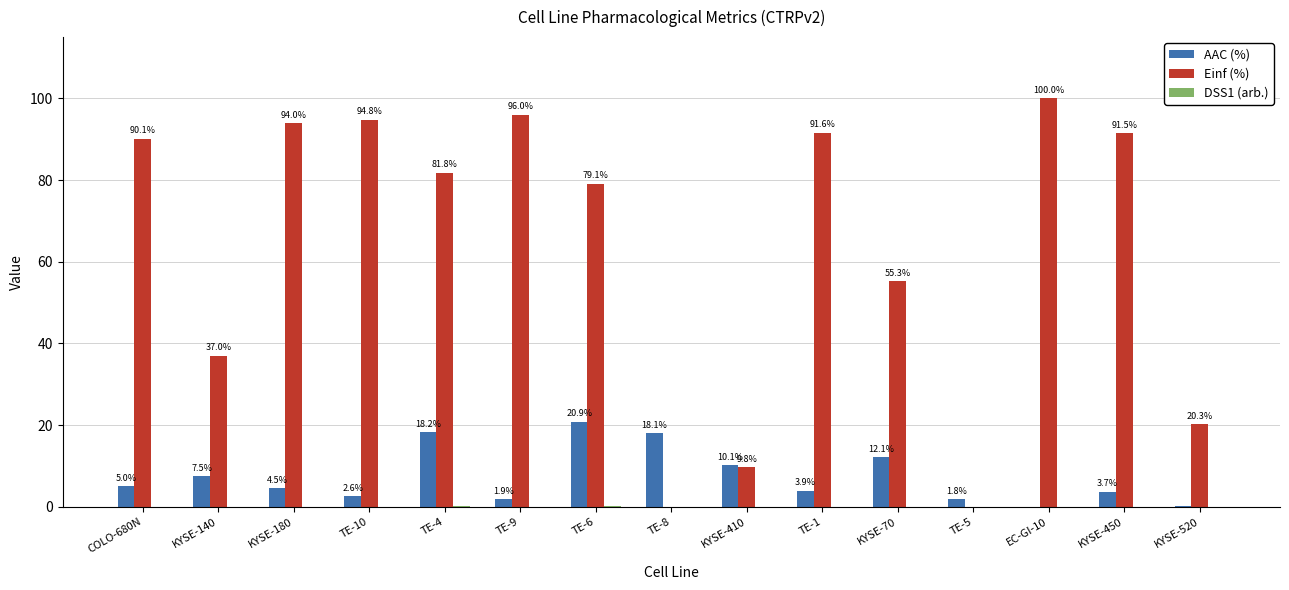

How many groups of bars are there?

15